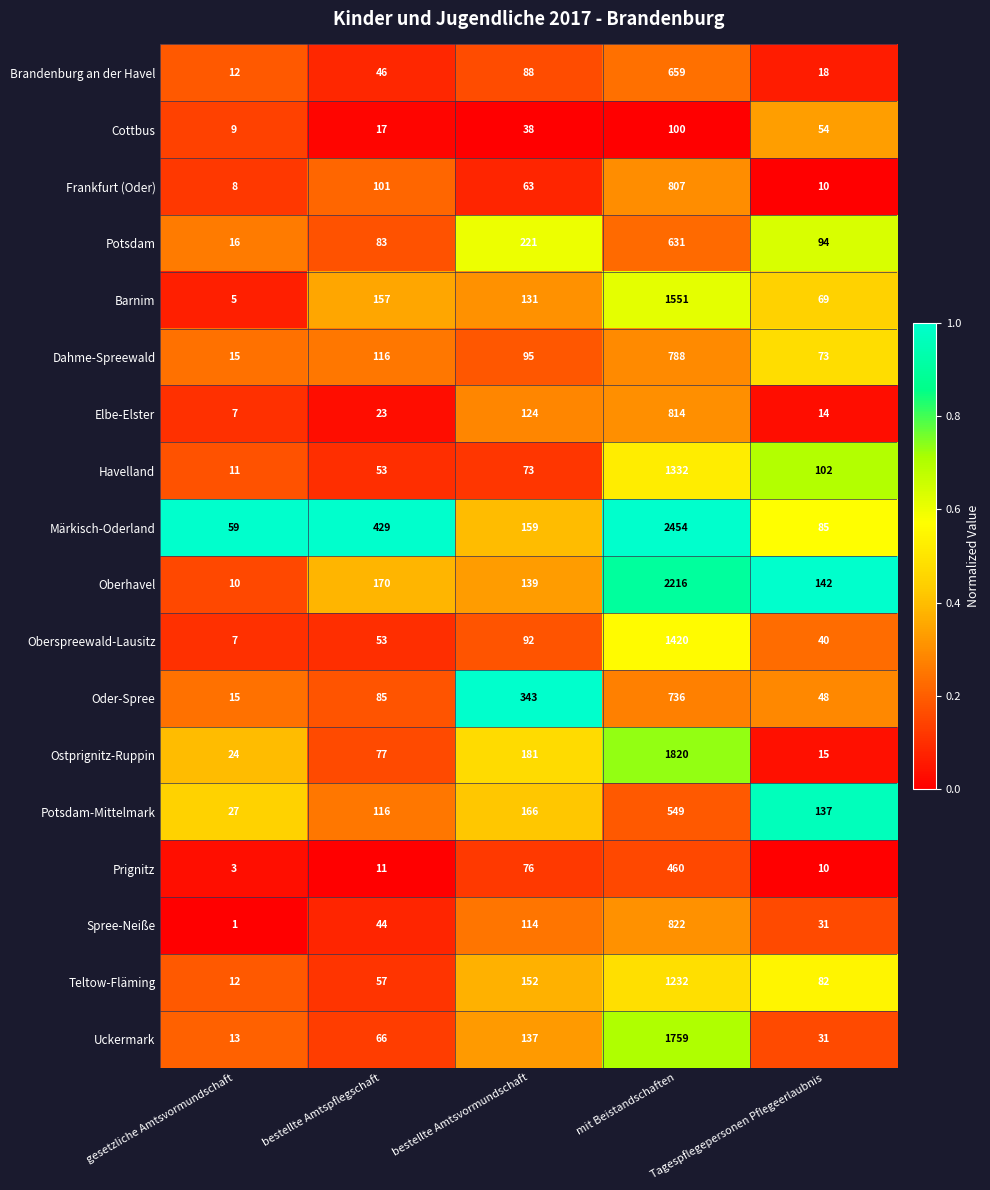

What is the difference between the second highest and minimum values in the Prignitz series?

73